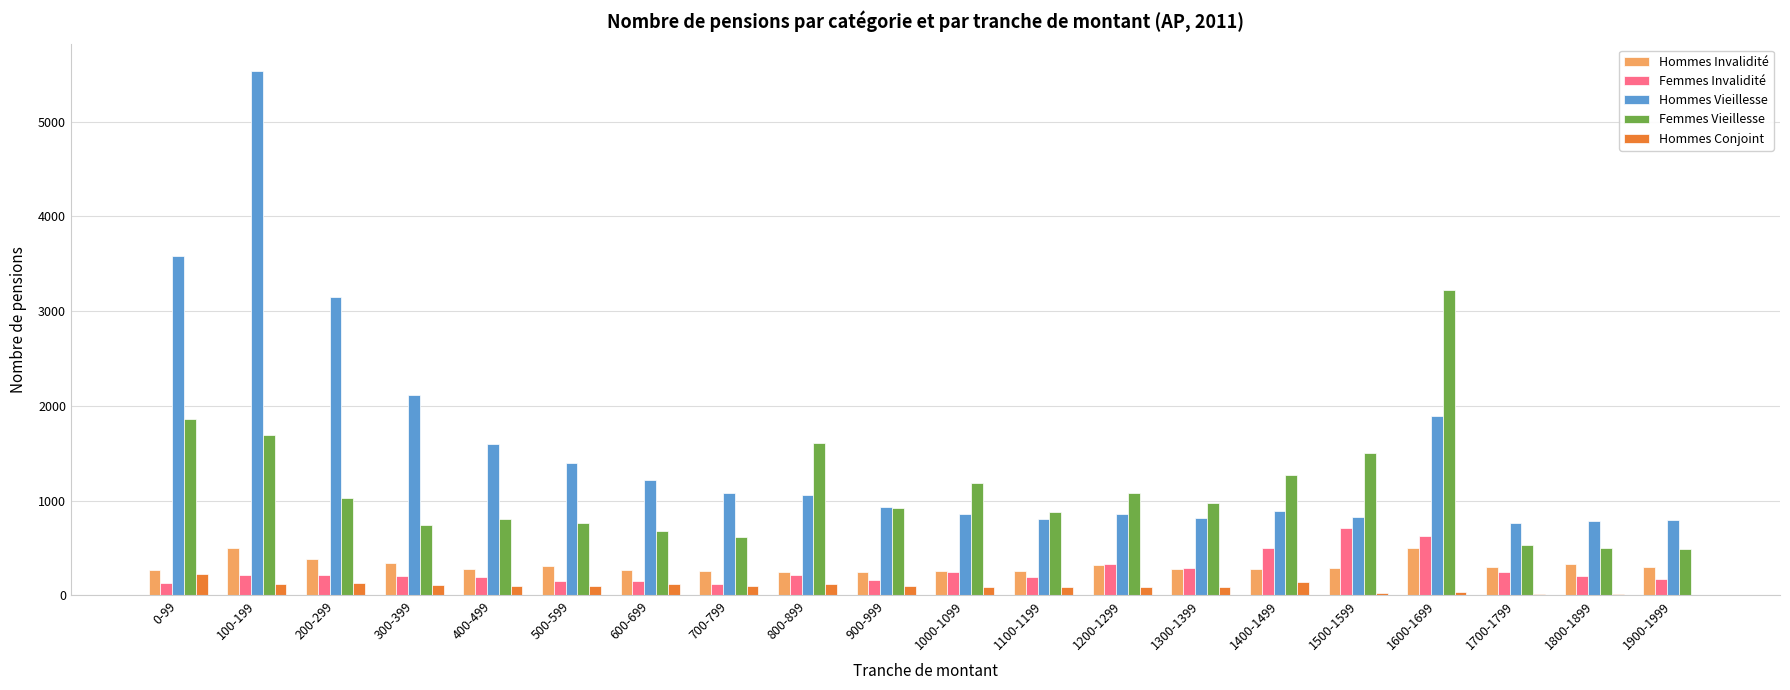

At which category is the sum across all series the highest?

100-199